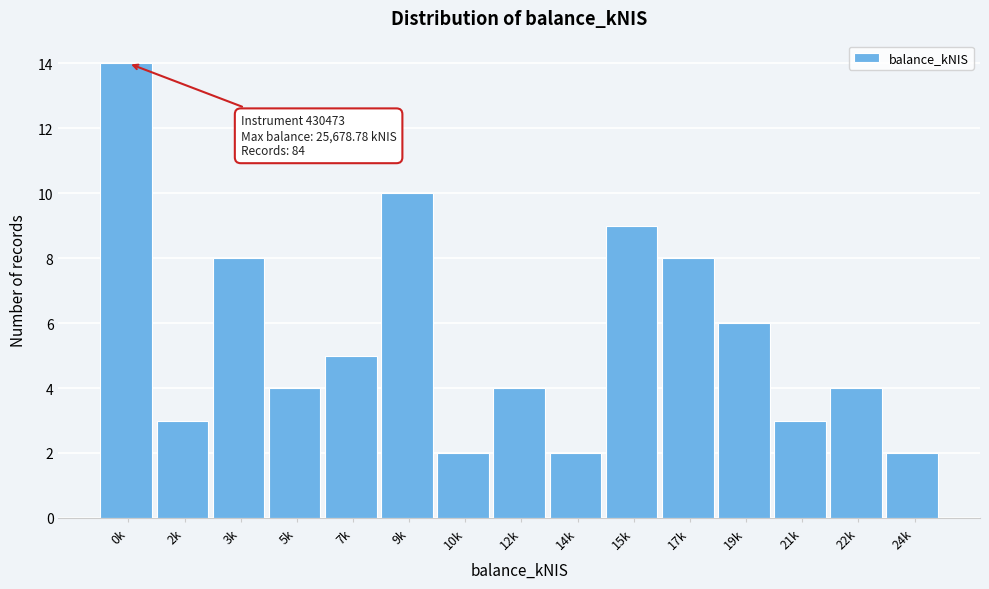

Reading left to right, list all the values displayed in this chart.

14	3	8	4	5	10	2	4	2	9	8	6	3	4	2